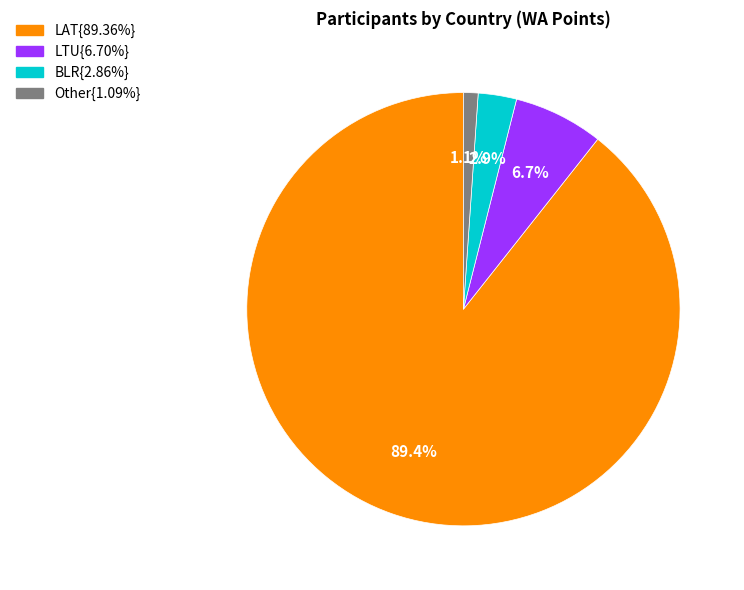

Is there any slice that represents more than half of the pie?

Yes